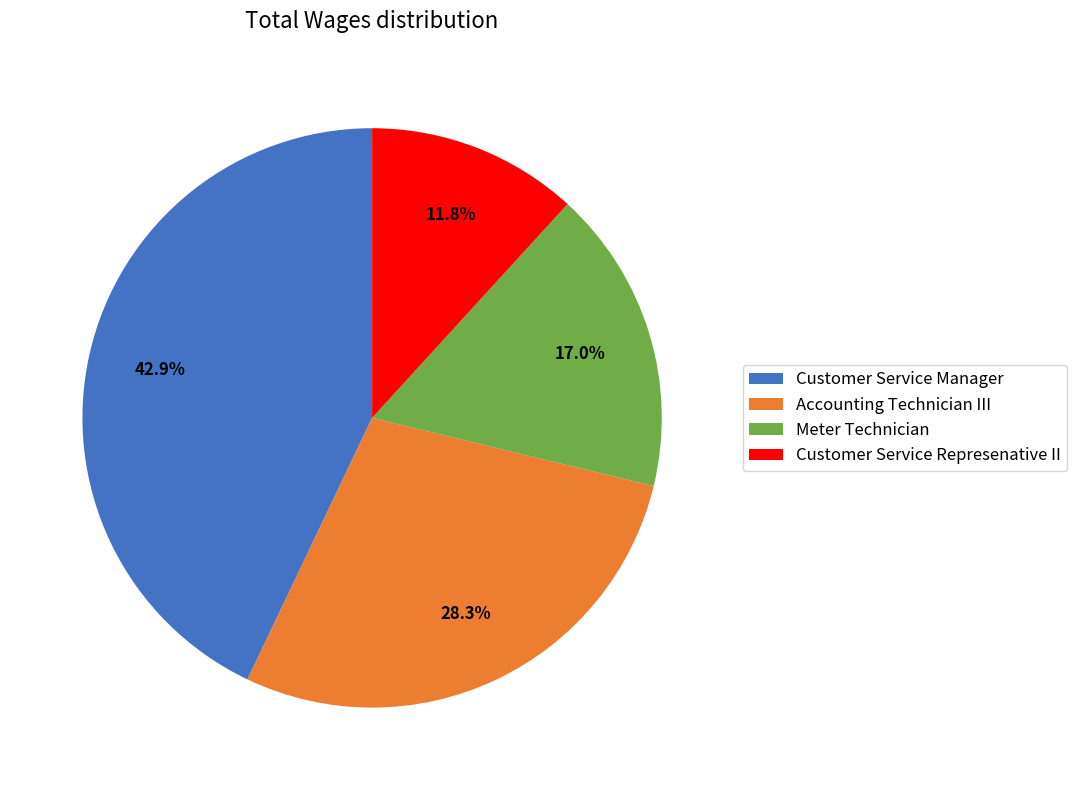

Is the sum of Customer Service Represenative II and Meter Technician greater than half?

No